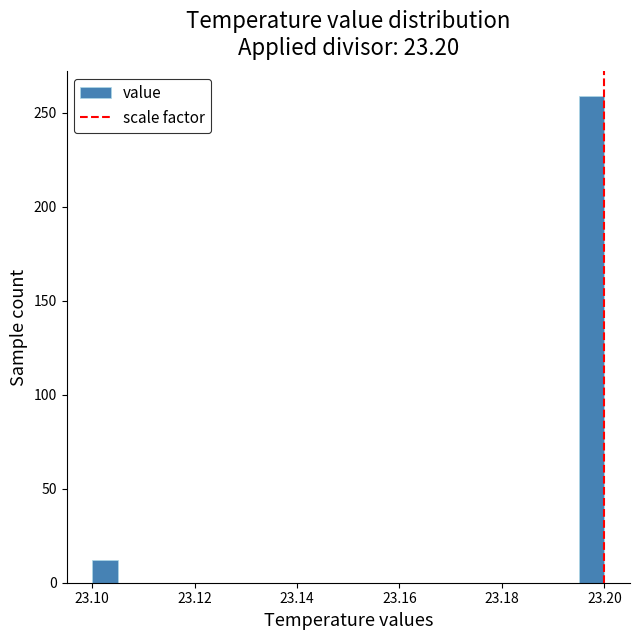

Read against the x-axis, roughly where is the centre of the tallest bar?

23.198